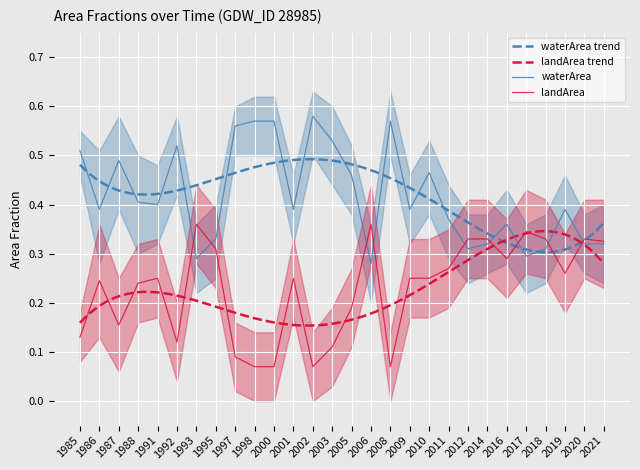

What is the sum of all waterArea values?

11.7